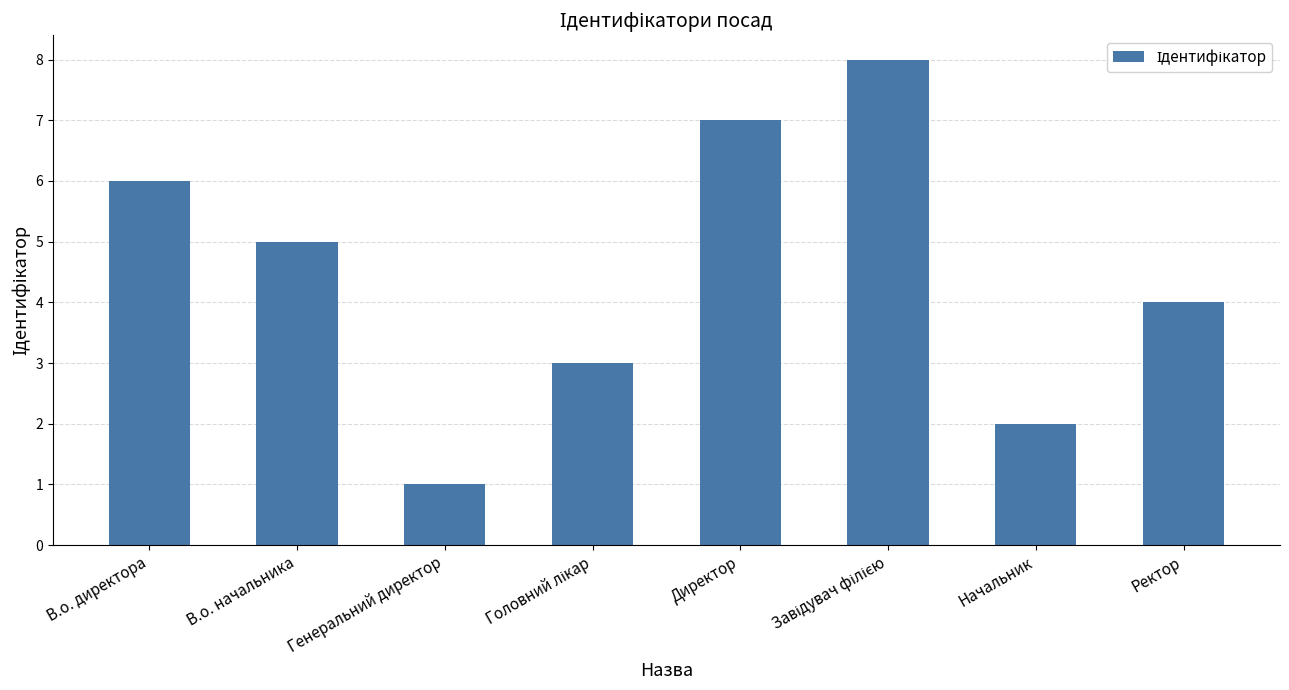

What is the difference between the second highest and second lowest values?

5